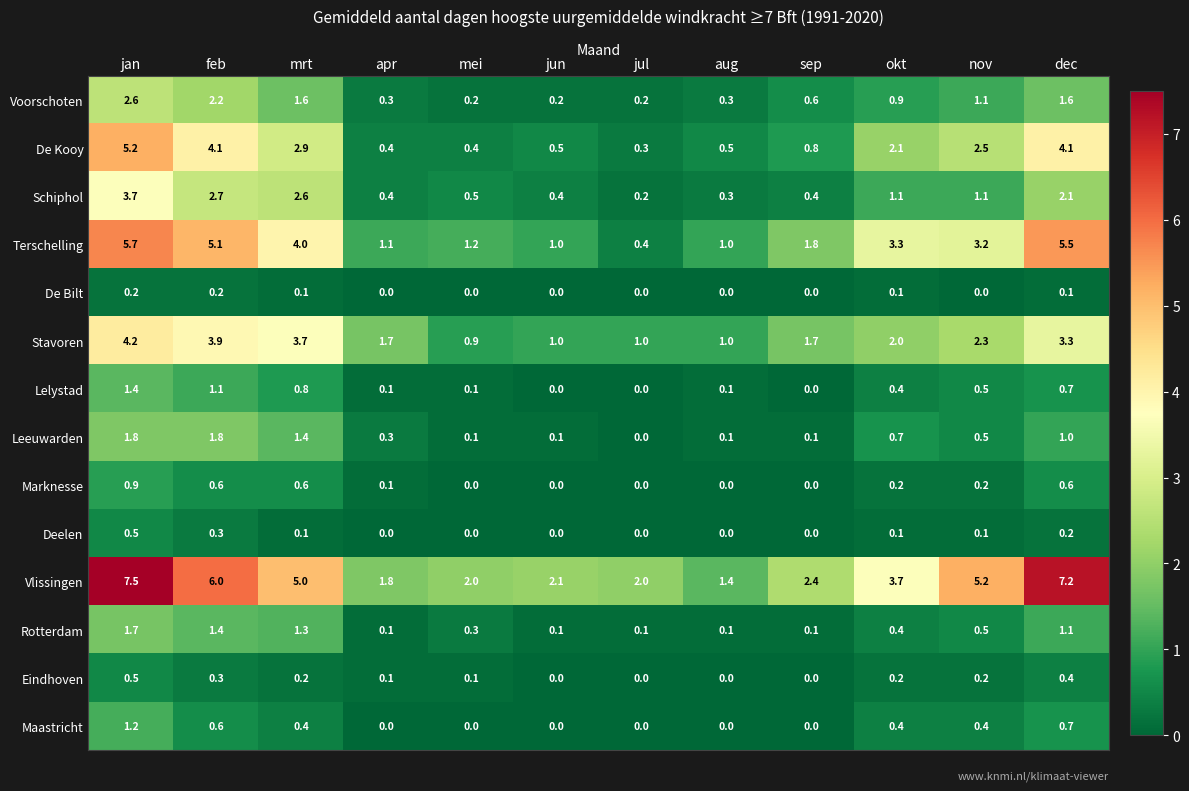

What is the greatest value displayed?

7.5